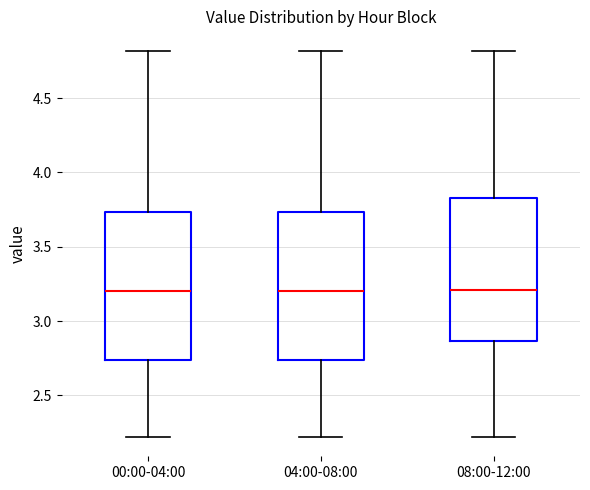

Reading left to right, transcribe this box plot: for each box, give where its median line is, the range the box spans, and where its two whiskers end, as read against the y-axis. The values are not printed on the chart, so give them approximately, as read against the axis.

00:00-04:00: median 3.20, box 2.75 to 3.75, whiskers 2.20 to 4.80
04:00-08:00: median 3.20, box 2.75 to 3.75, whiskers 2.20 to 4.80
08:00-12:00: median 3.20, box 2.85 to 3.85, whiskers 2.20 to 4.80